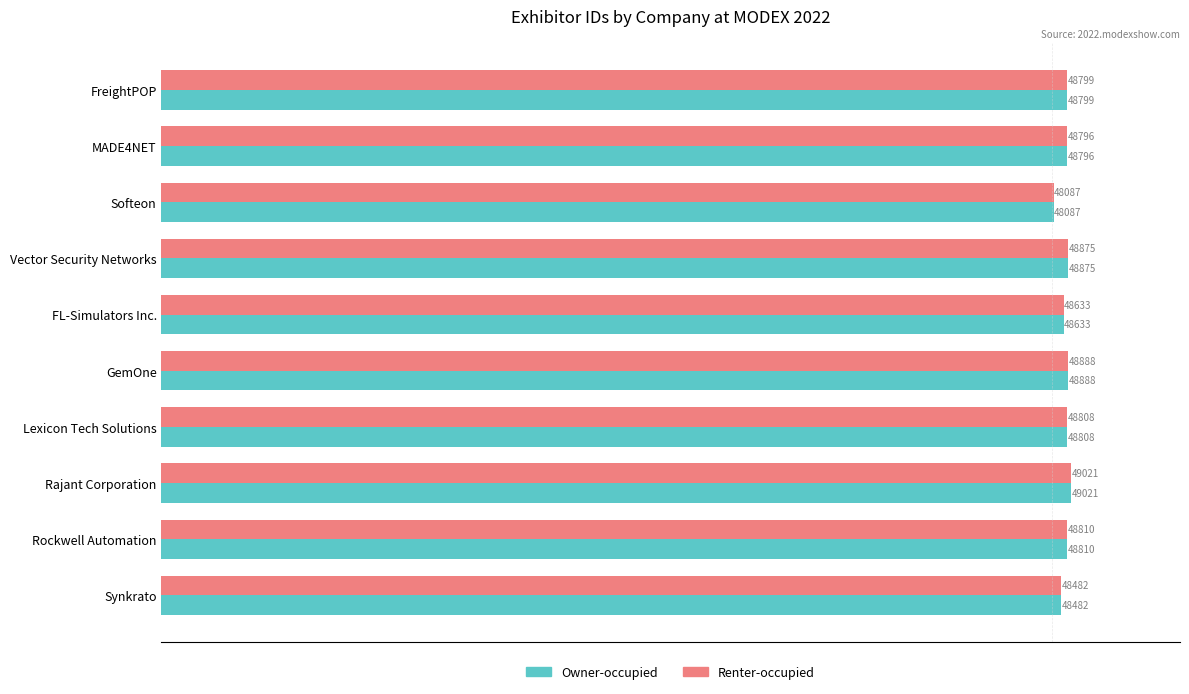

How many categories are shown in the chart?

10